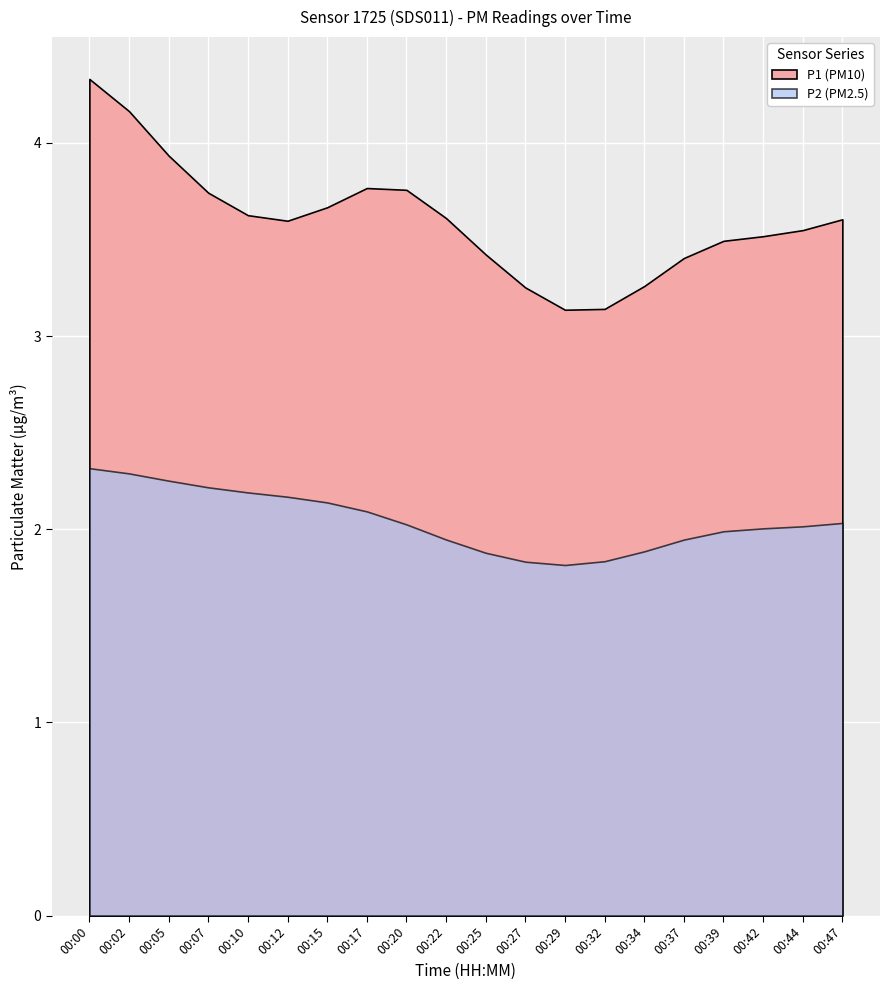

Which series changed the most between 00:05 and 00:15?

P1